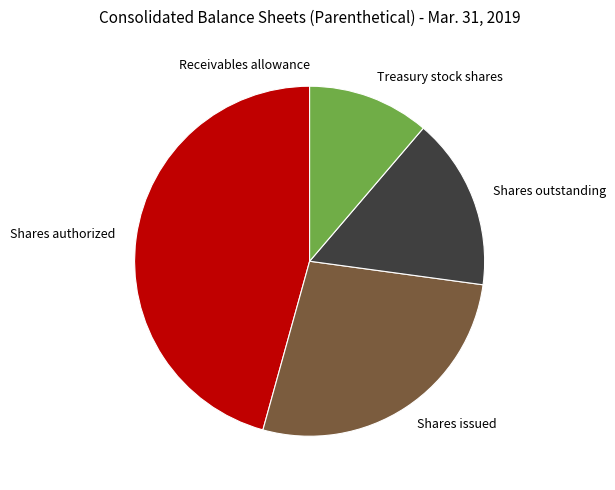

Is the sum of Shares outstanding and Shares issued greater than half?

No